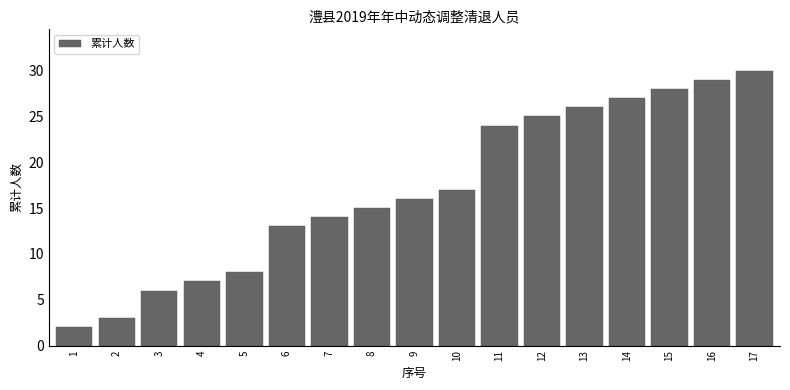

The chart shows a value of 4 at 4. True or false?

False